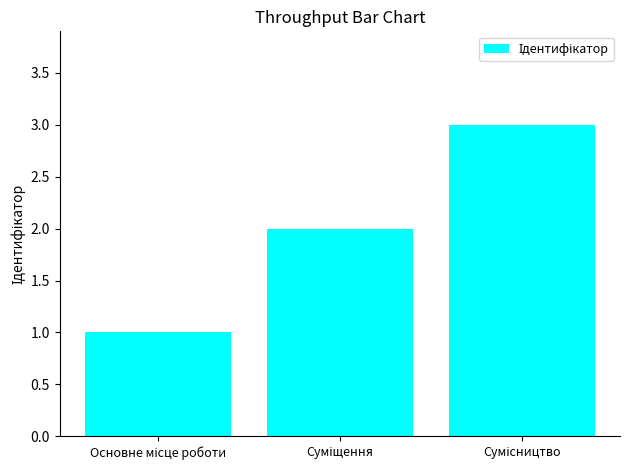

What is the sum of all values?

6